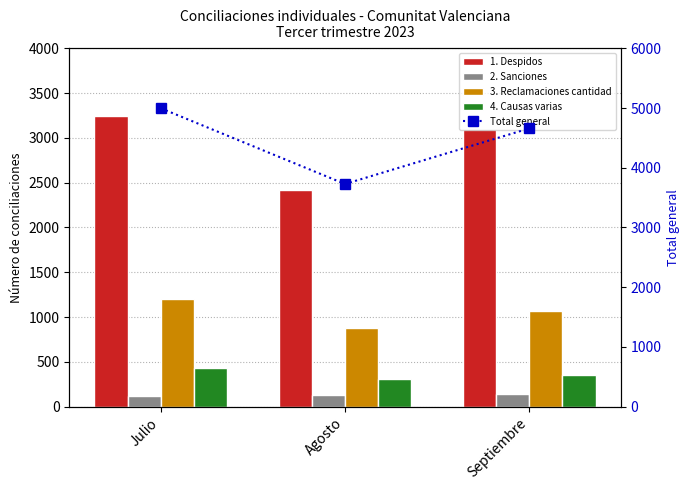

Reading left to right, extract all data points from this chart.

1. Despidos: 3249	2420	3100
2. Sanciones: 118	125	141
3. Reclamaciones cantidad: 1198	874	1067
4. Causas varias: 432	309	351
Total general: 4997	3728	4659